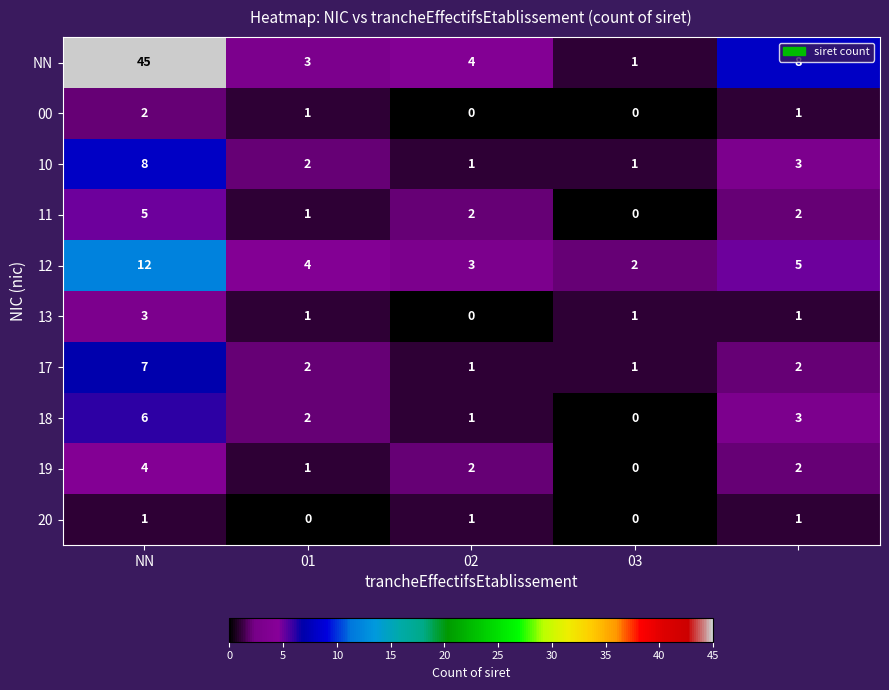

Which series has the largest total across all categories?

NN